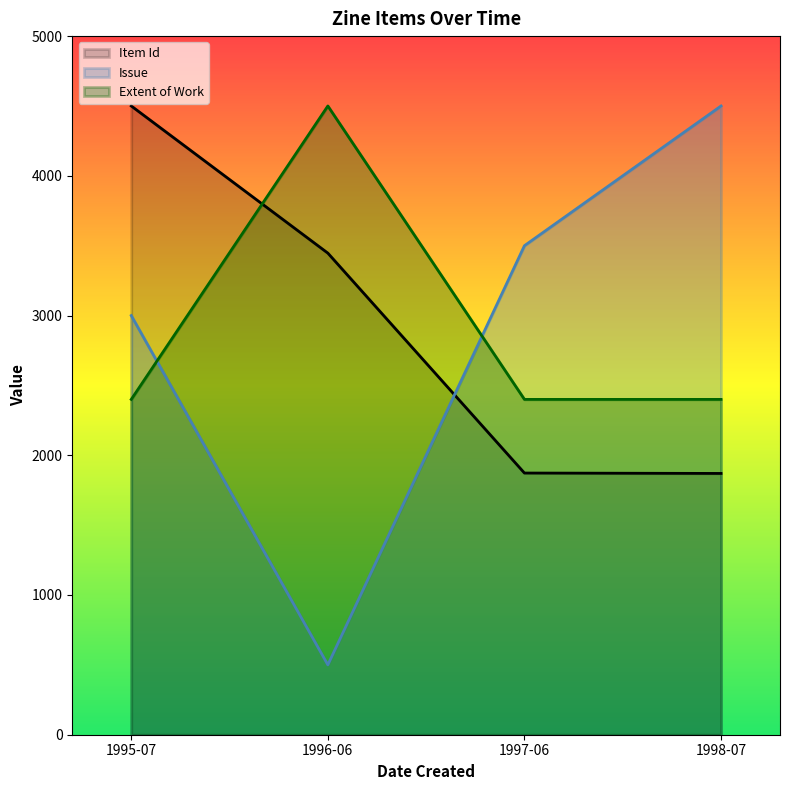

True or false: Item Id has more than 0 points higher than both neighbors.

False